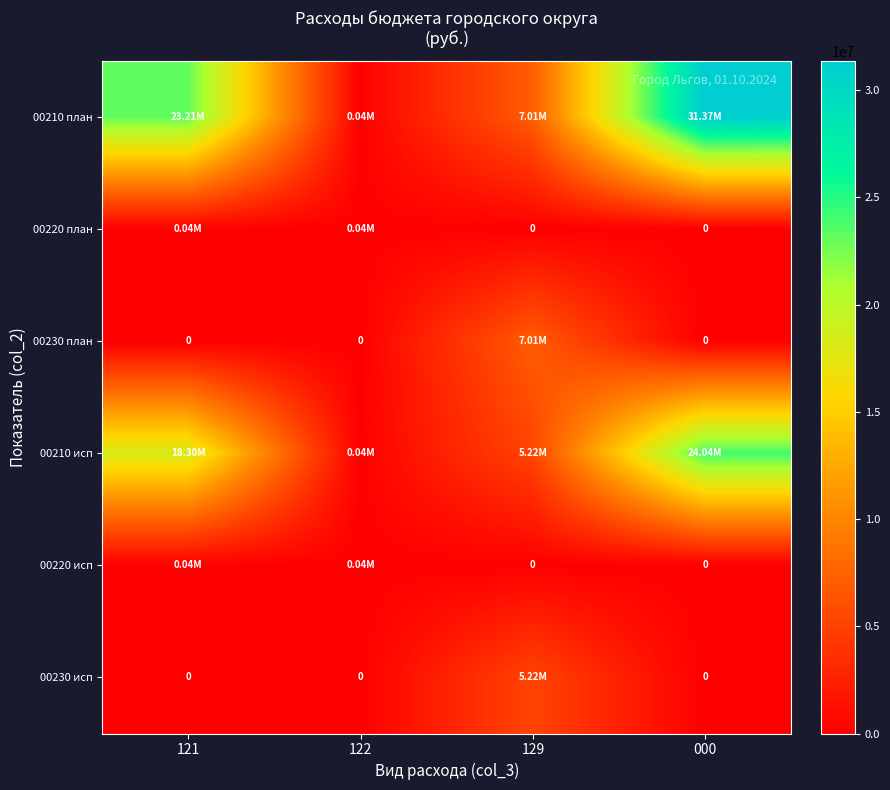

Between 121 and 129, which series saw the biggest shift?

00210 план